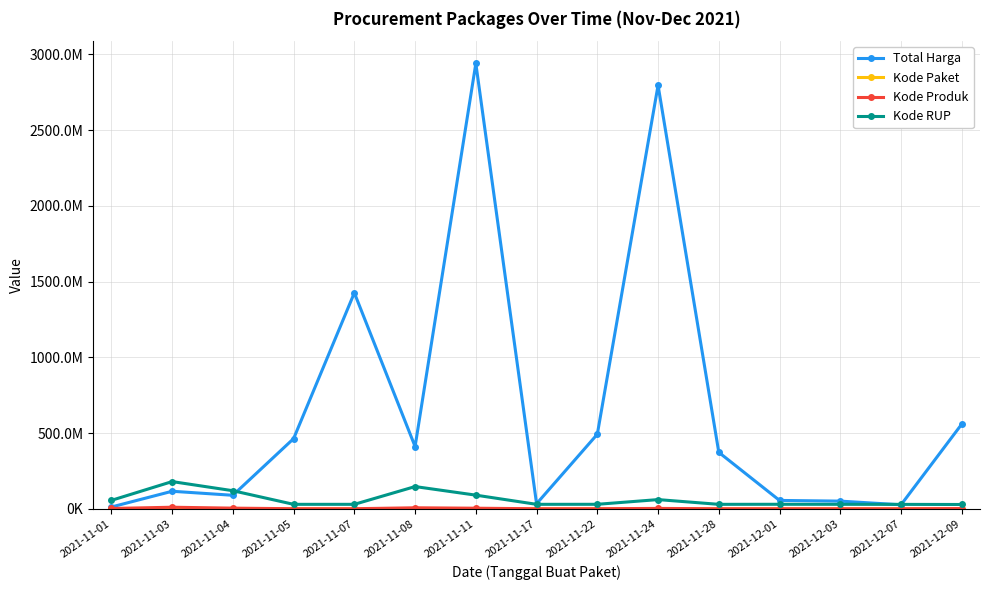

In Kode Paket, how many points are lower than both neighbors (excluding endpoints)?

3